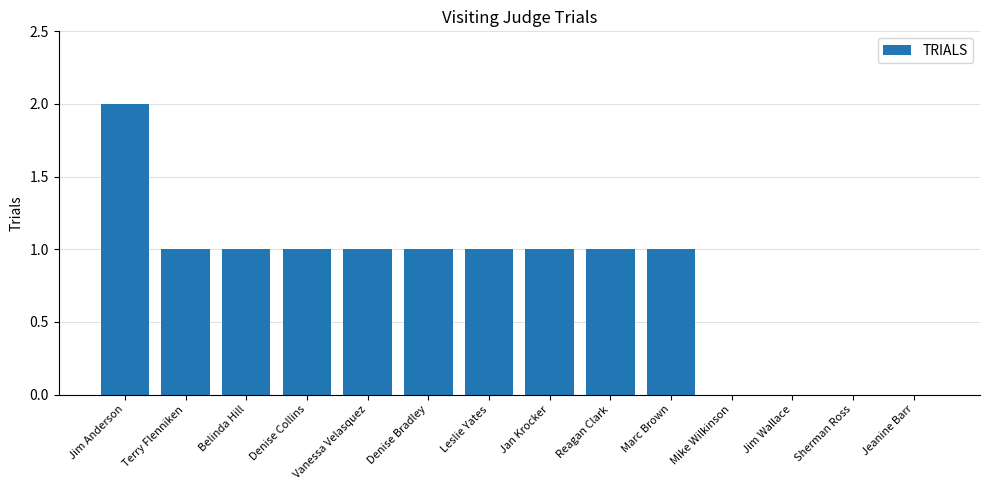

Reading left to right, what are all the values shown in this chart?

2	1	1	1	1	1	1	1	1	1	0	0	0	0